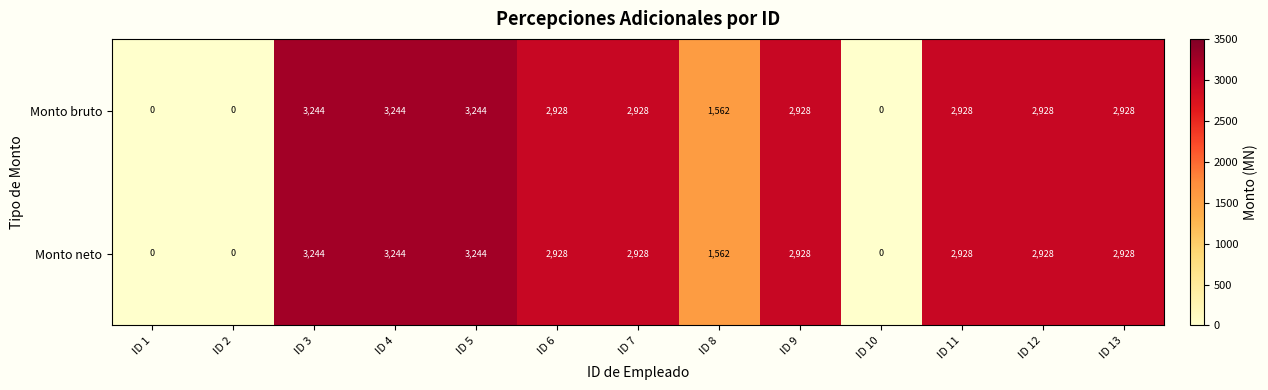

Reading left to right, list all the values displayed in this chart.

Monto bruto: 0	0	3244	3244	3244	2928	2928	1562	2928	0	2928	2928	2928
Monto neto: 0	0	3244	3244	3244	2928	2928	1562	2928	0	2928	2928	2928